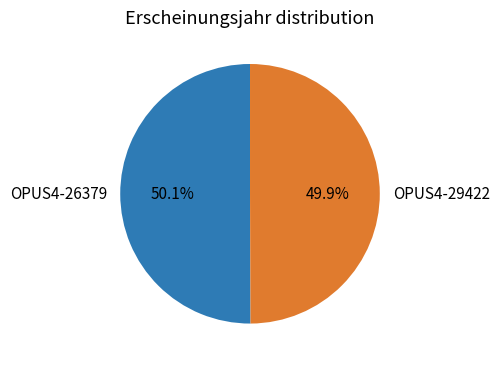

What is the total percentage of OPUS4-26379 and OPUS4-29422?

100.0%